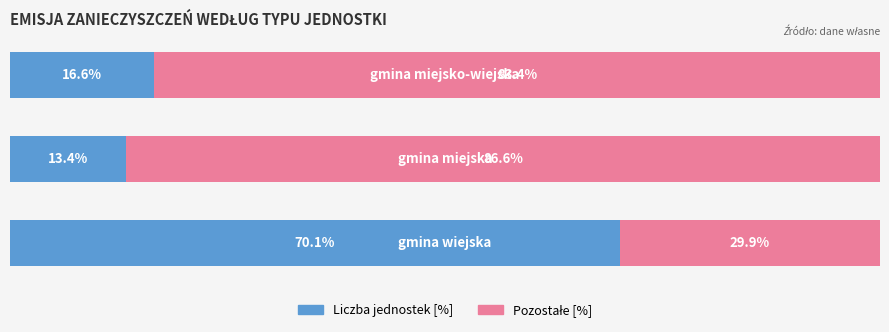

At which label does Pozostałe [%] first exceed 83?

1